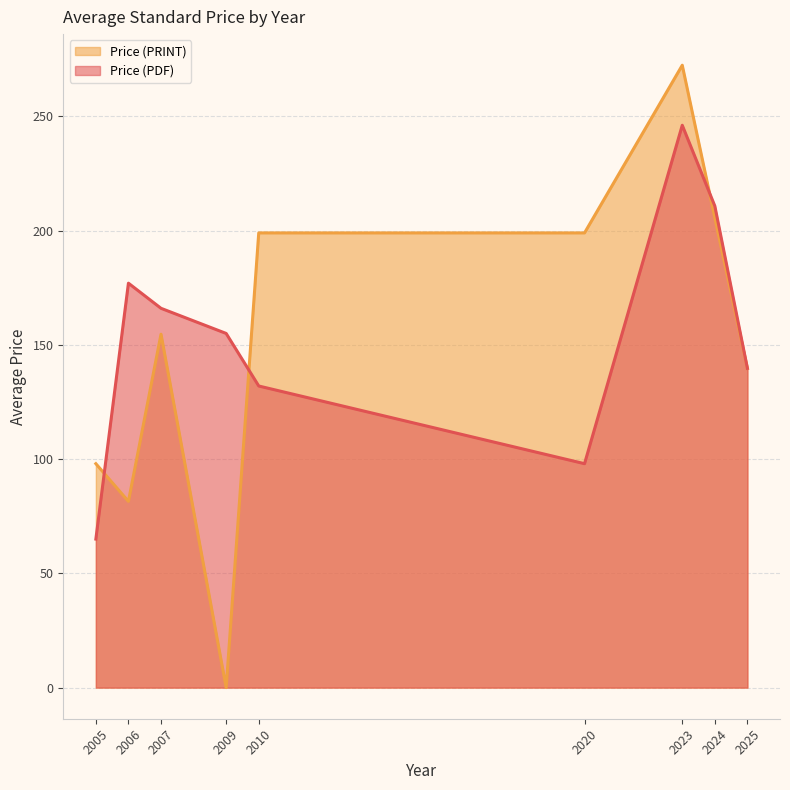

Is the value of Price (PRINT) at 2024 greater than the value of Price (PDF) at 2024?

No